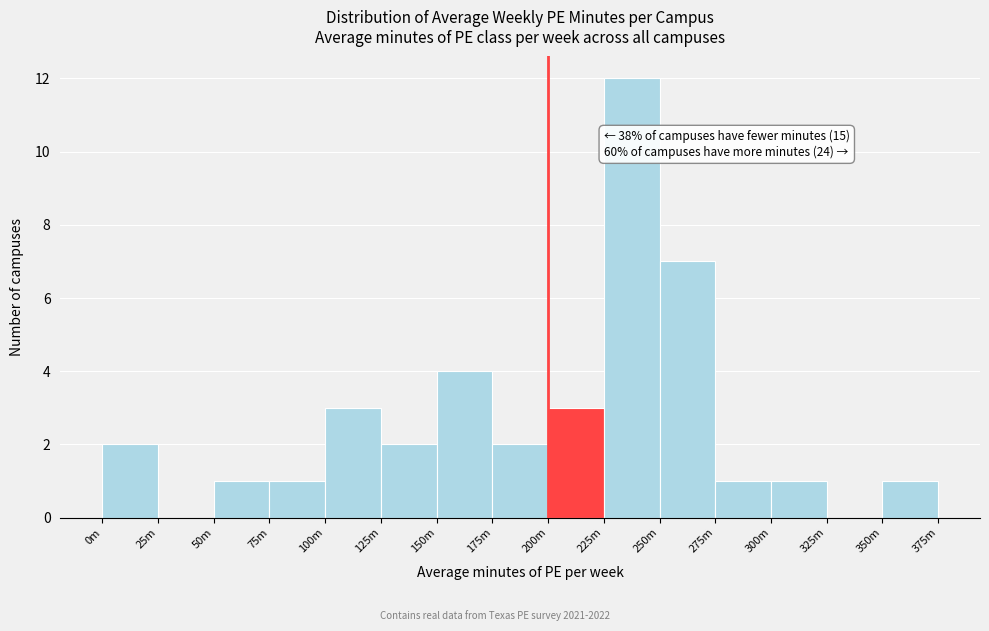

The chart shows a value of 2 at 175m. True or false?

True